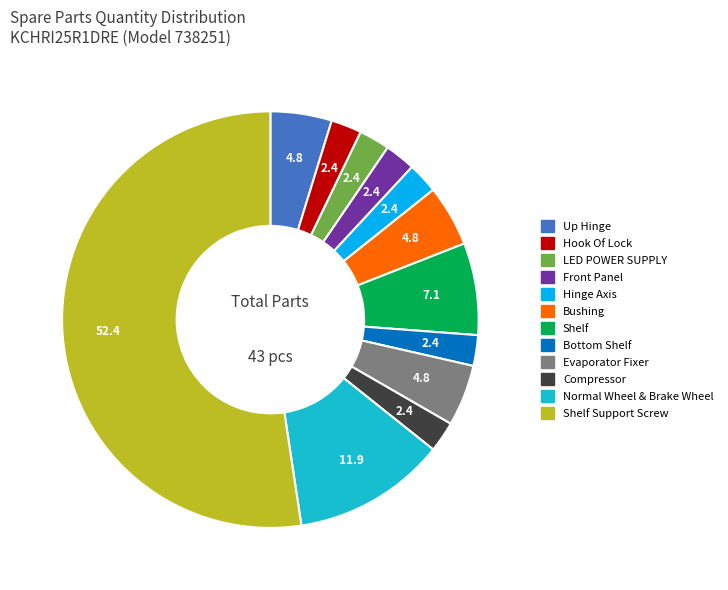

Is there any slice that represents more than half of the pie?

Yes